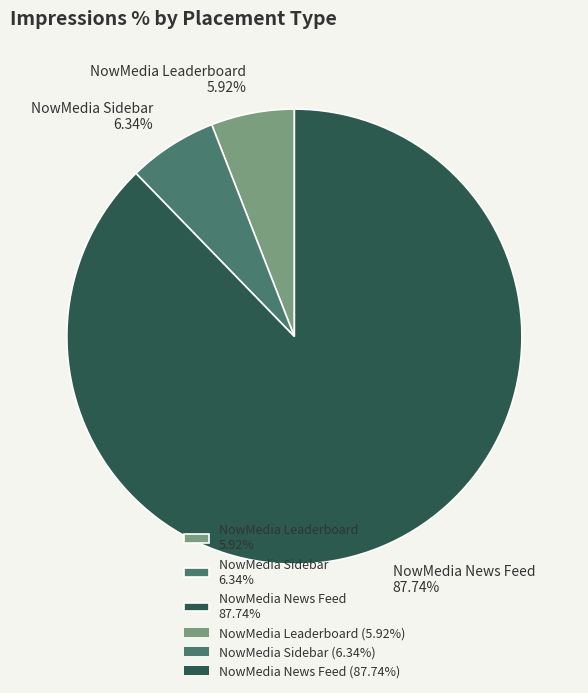

Is the sum of NowMedia News Feed 87.74% and NowMedia Leaderboard 5.92% greater than half?

Yes